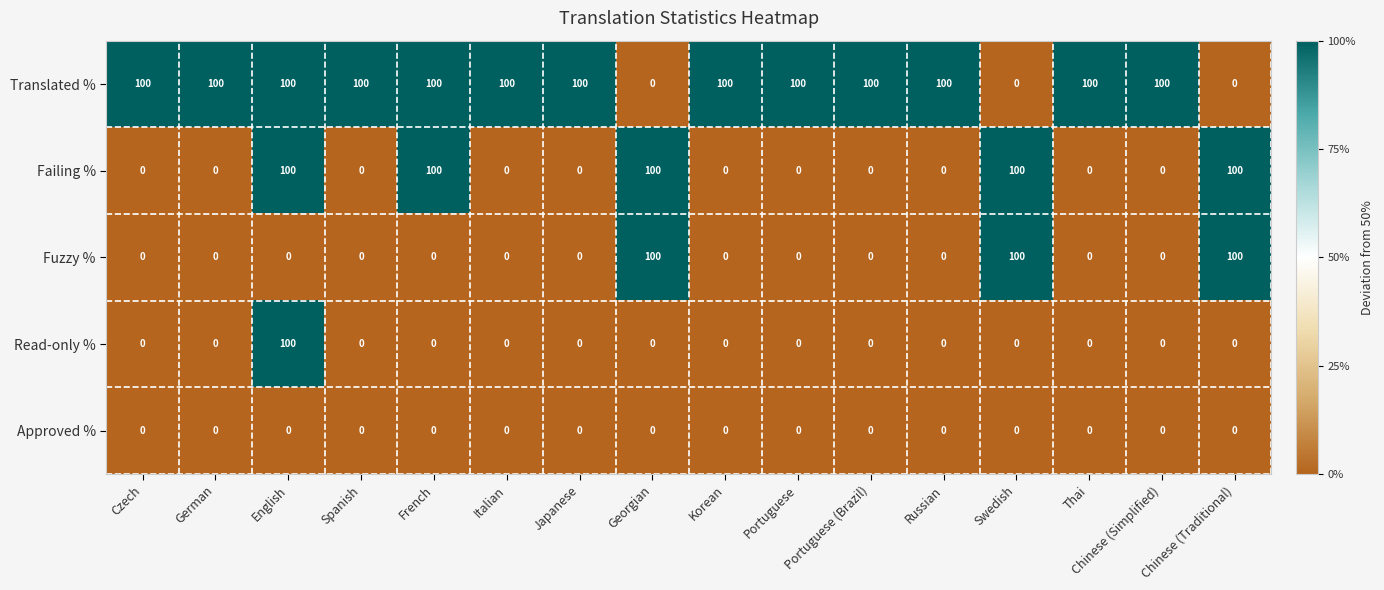

At which category is the sum across all series the highest?

English